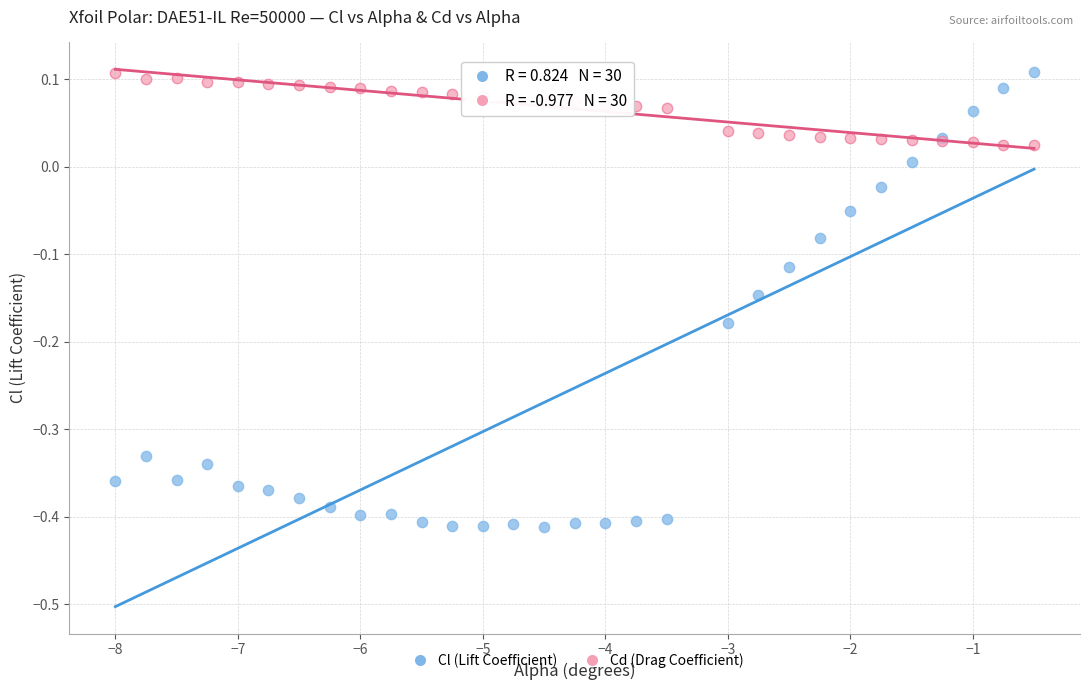

What is the X range (max minus min) for the scatter plot?

7.5